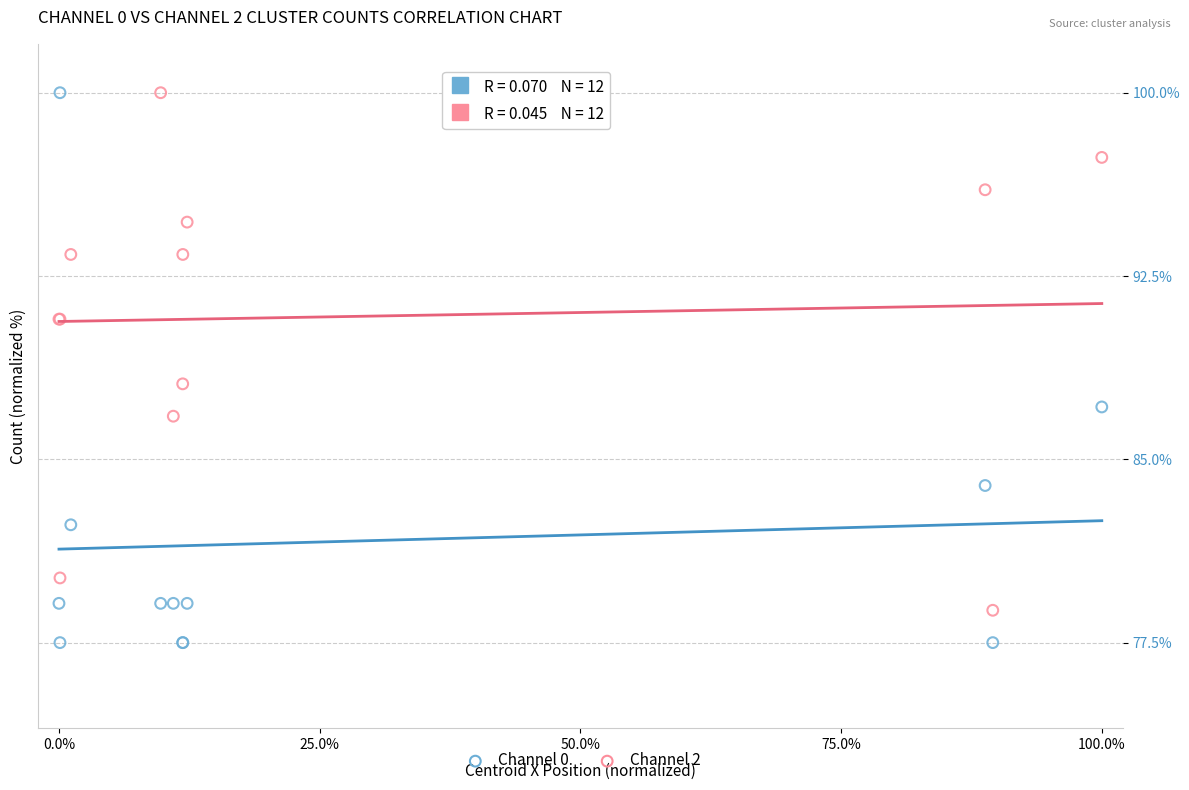

Which series contains the lowest Y value?

Channel 0